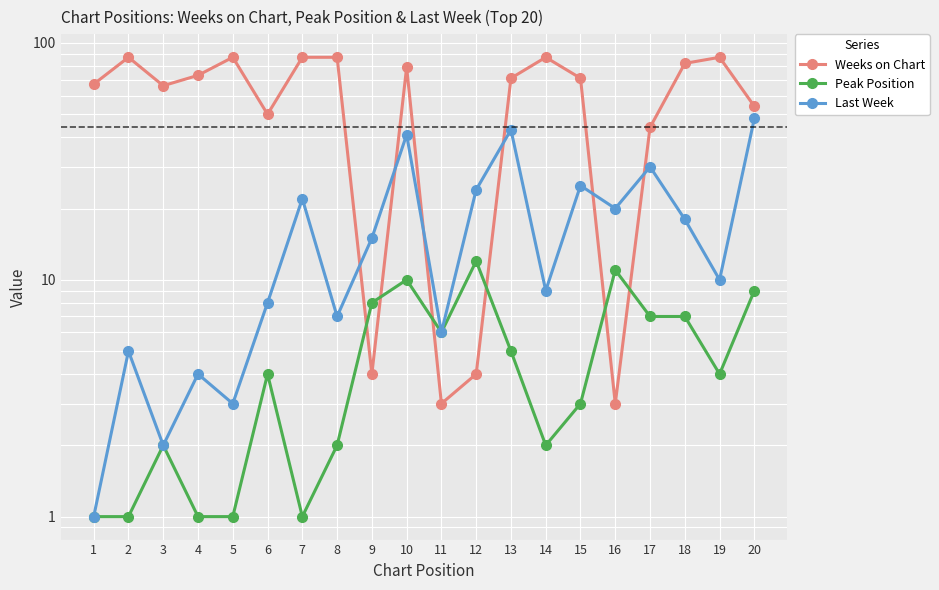

Which category has the lowest value in the Last Week series?

1